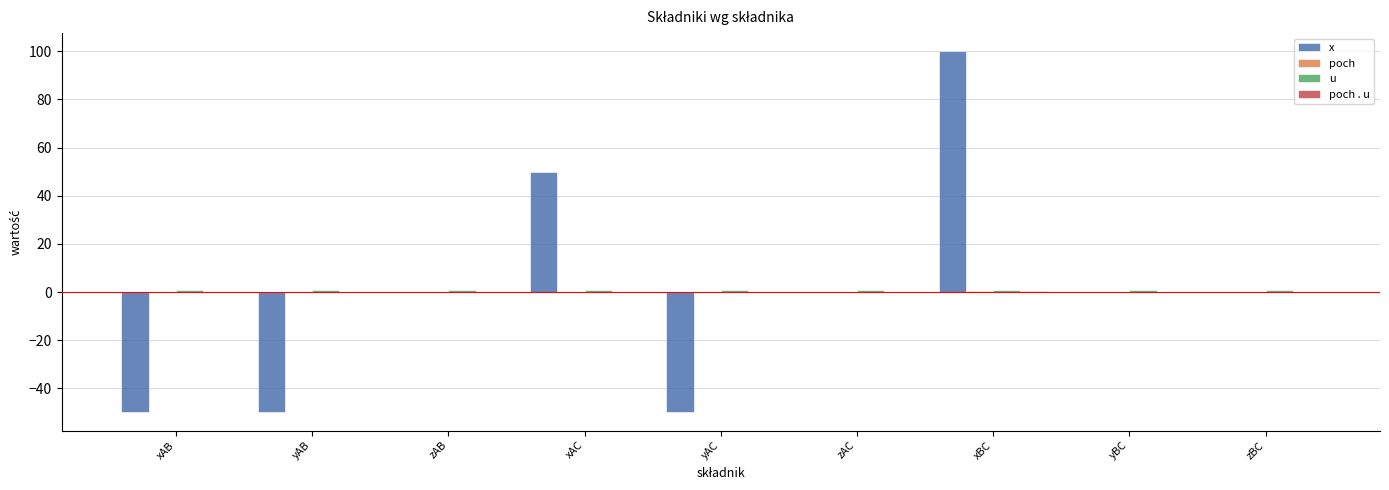

Between xAB and yBC, which series saw the biggest shift?

x